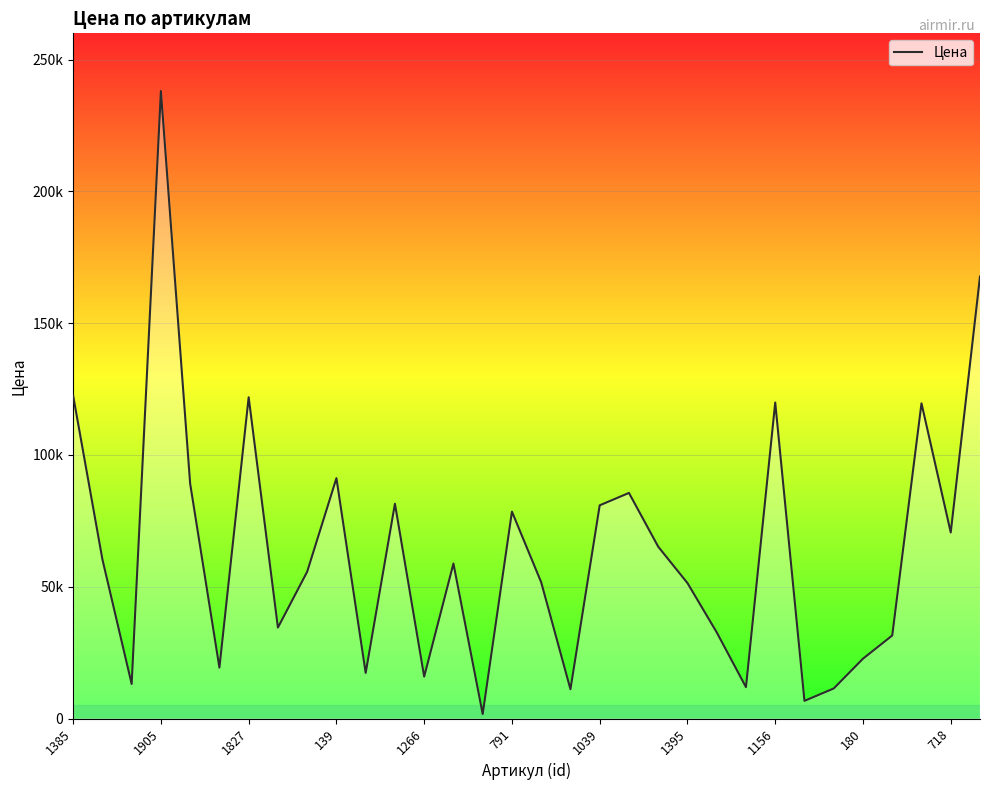

Does the chart display data point markers on the line(s)?

No